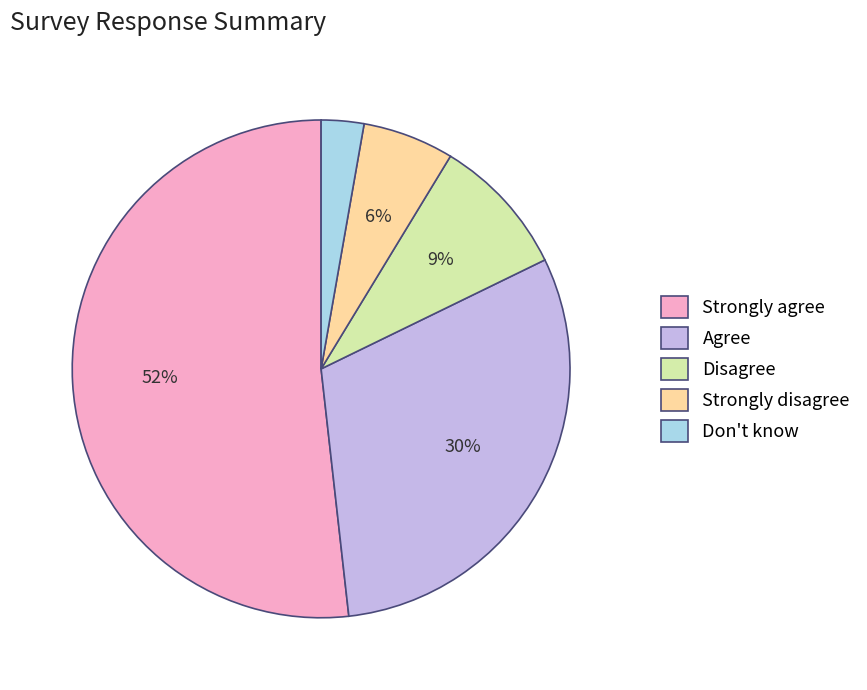

Do Strongly disagree and Strongly agree together represent more than half of the pie?

Yes